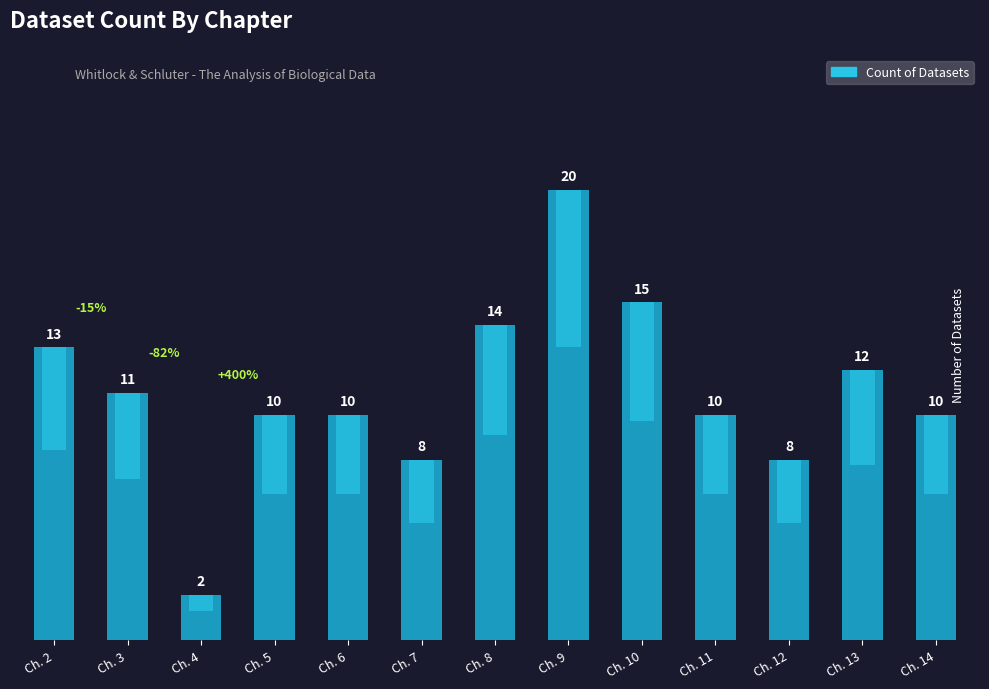

What is the value of the 6th bar from the left?

8